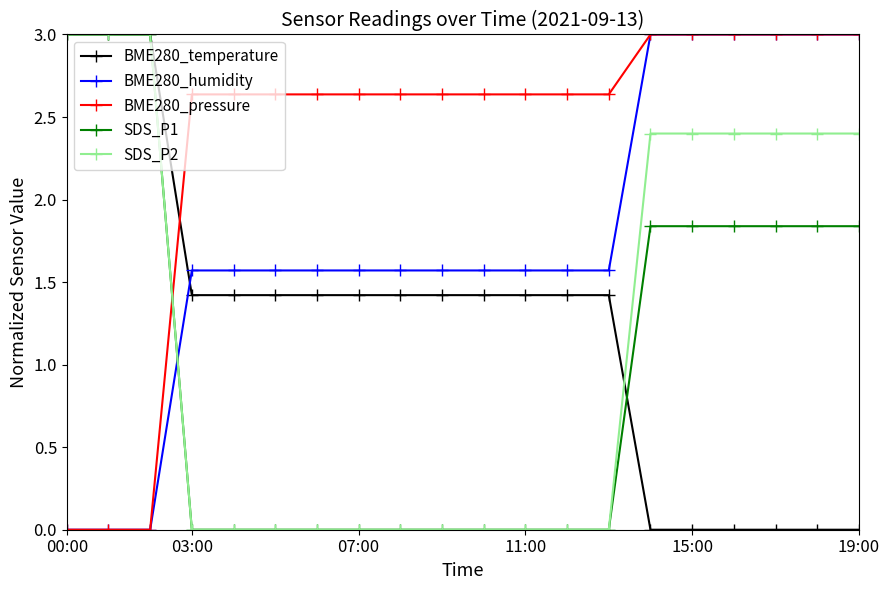

How many data points in BME280_humidity are less than 1?

3